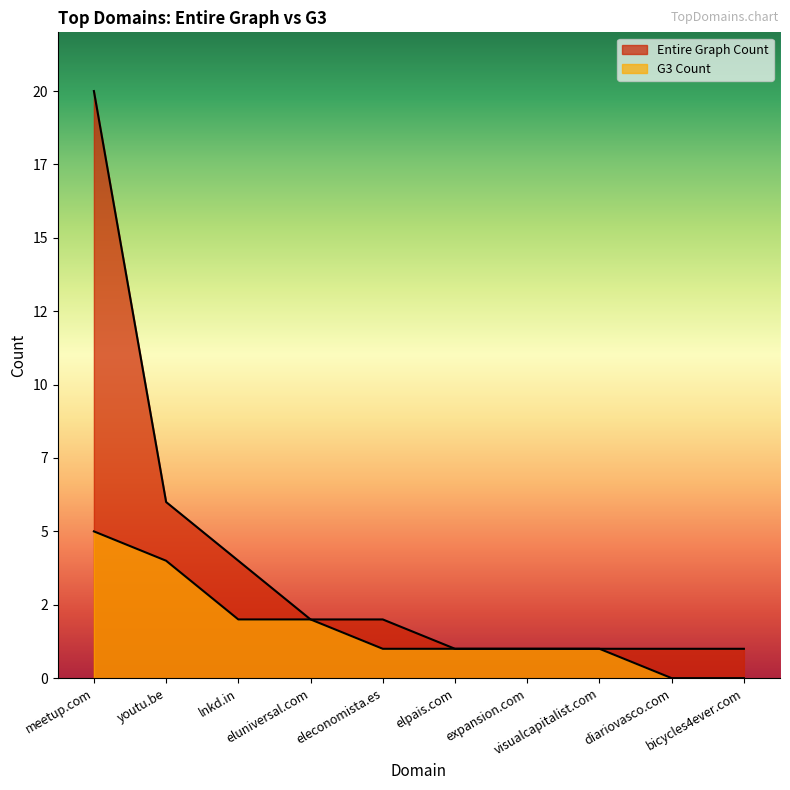

True or false: G3 Count and Entire Graph Count intersect in this chart.

False